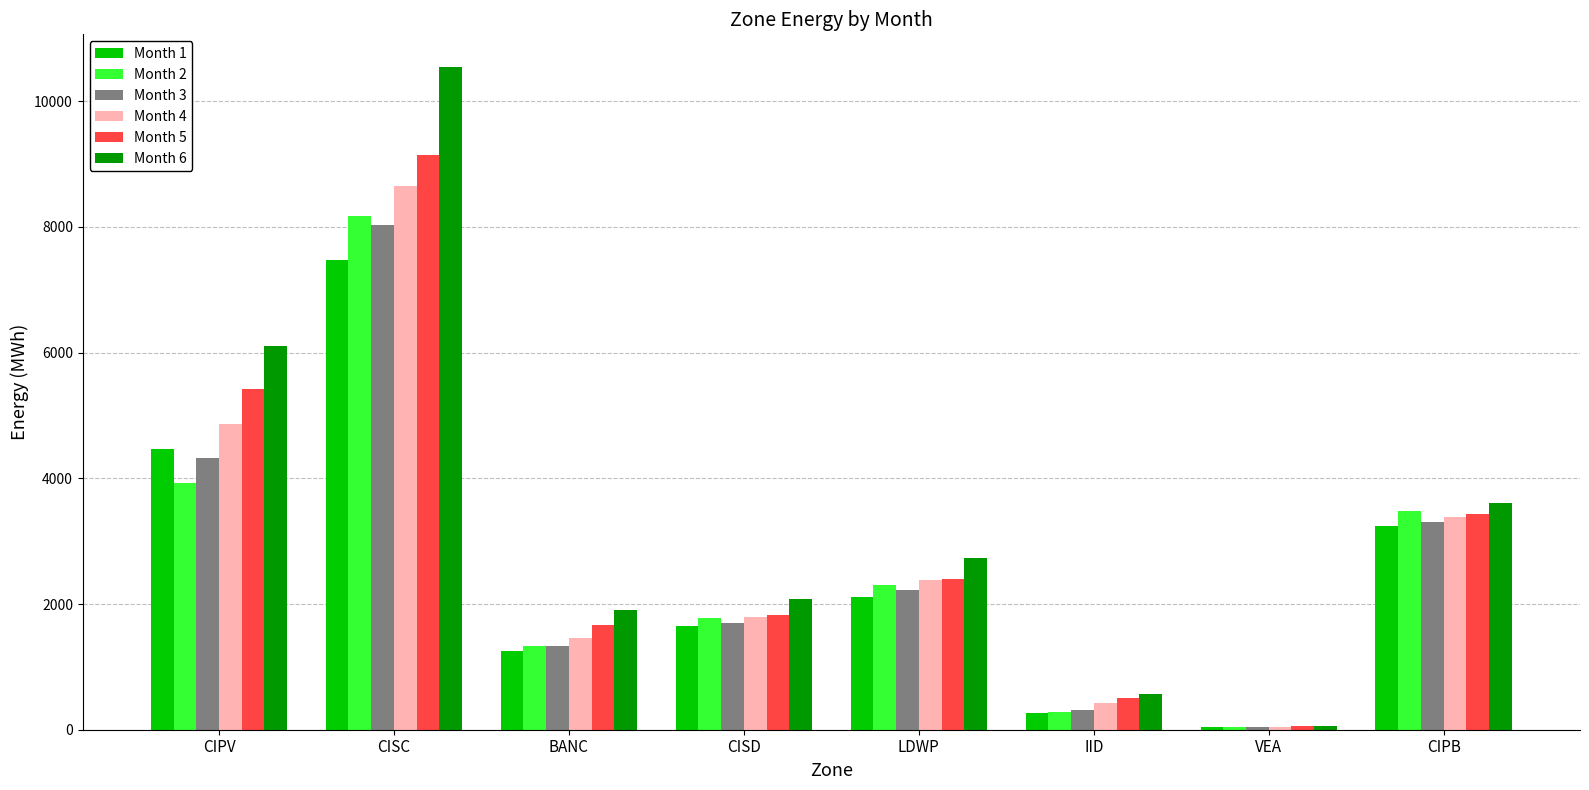

What is the difference between the highest and lowest values at LDWP?

630.1